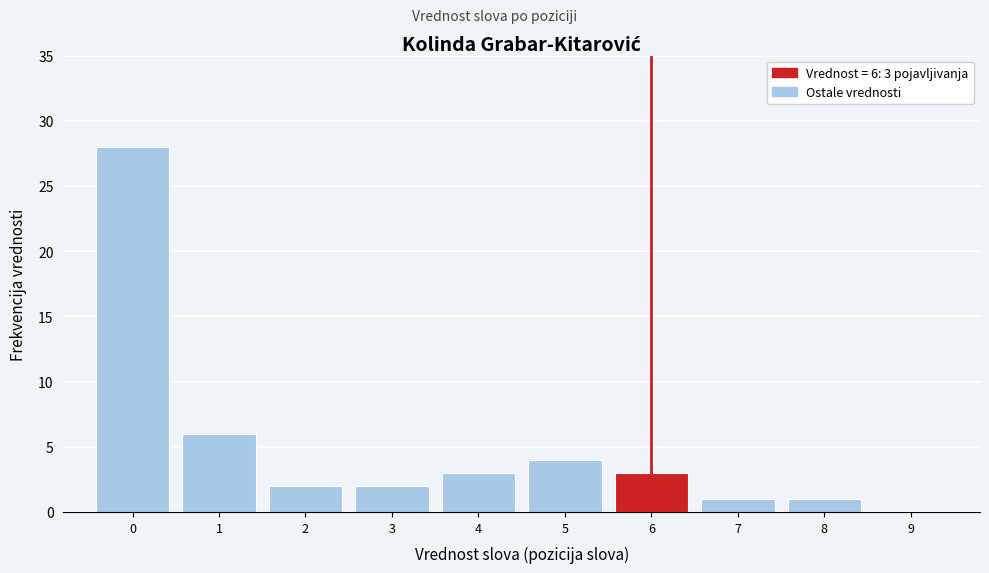

Which range on the x-axis has the tallest bar?

-0.5 to 0.5